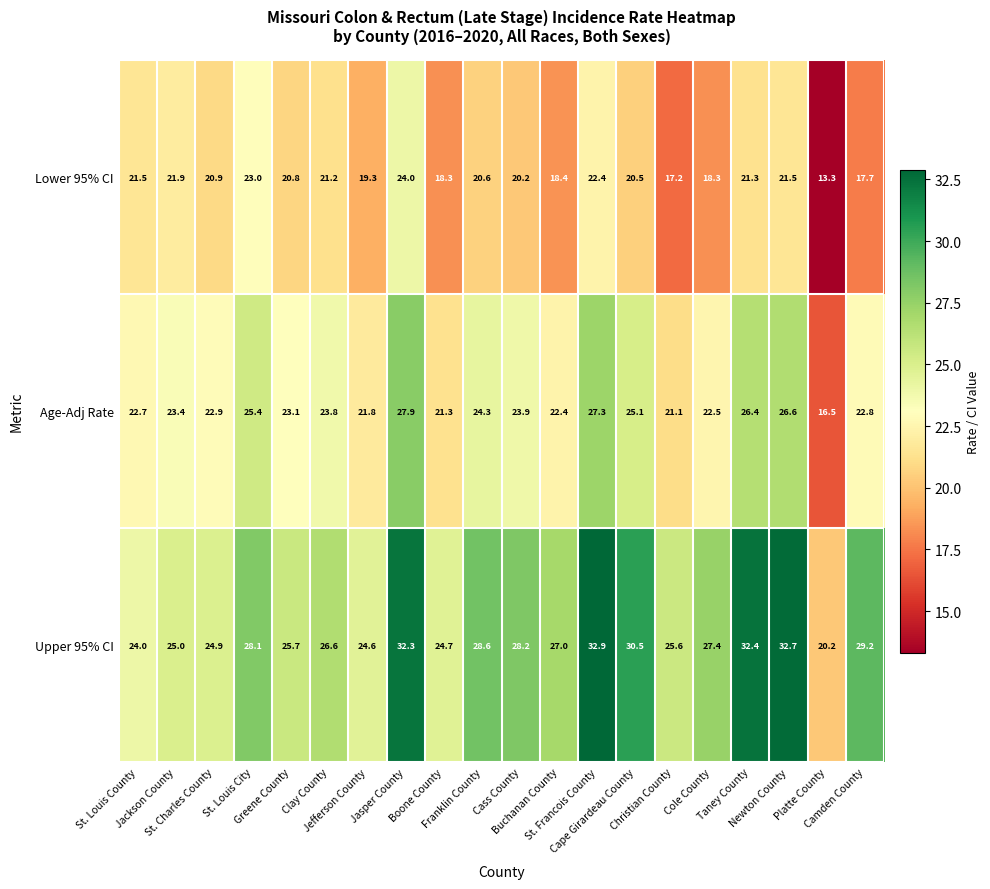

What is the difference between the maximum and minimum values in the Age-Adj Rate series?

11.4